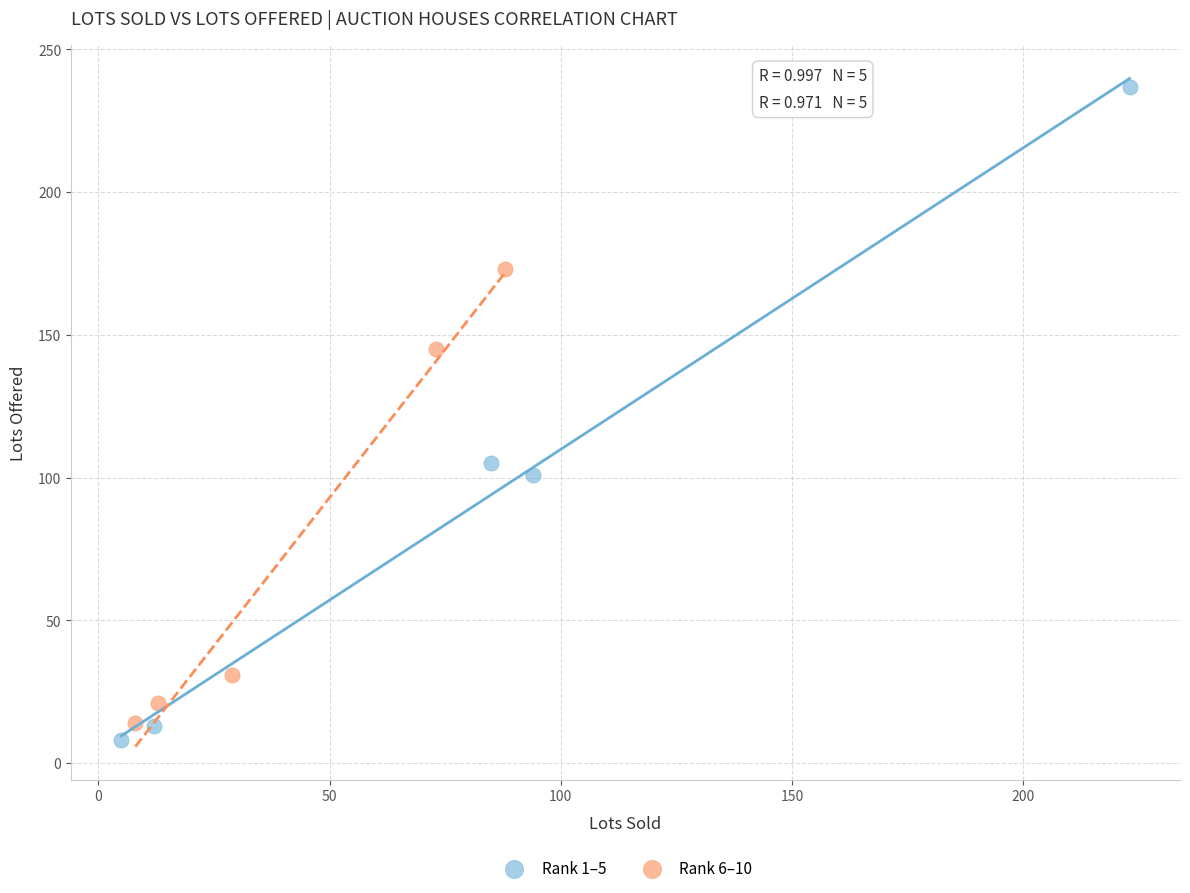

Which series has the widest spread of Y values?

Rank 1–5